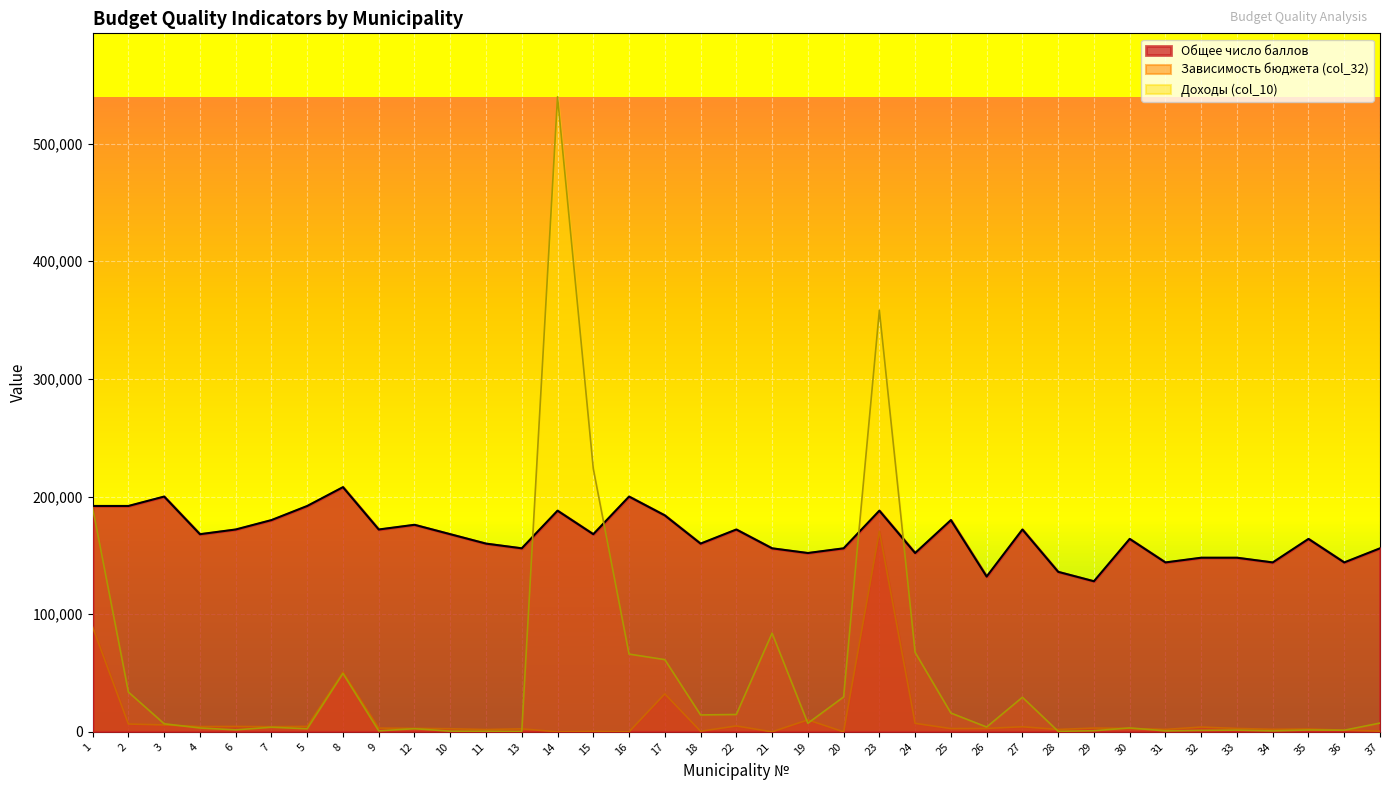

At how many categories does at least one series exceed 56870?

37